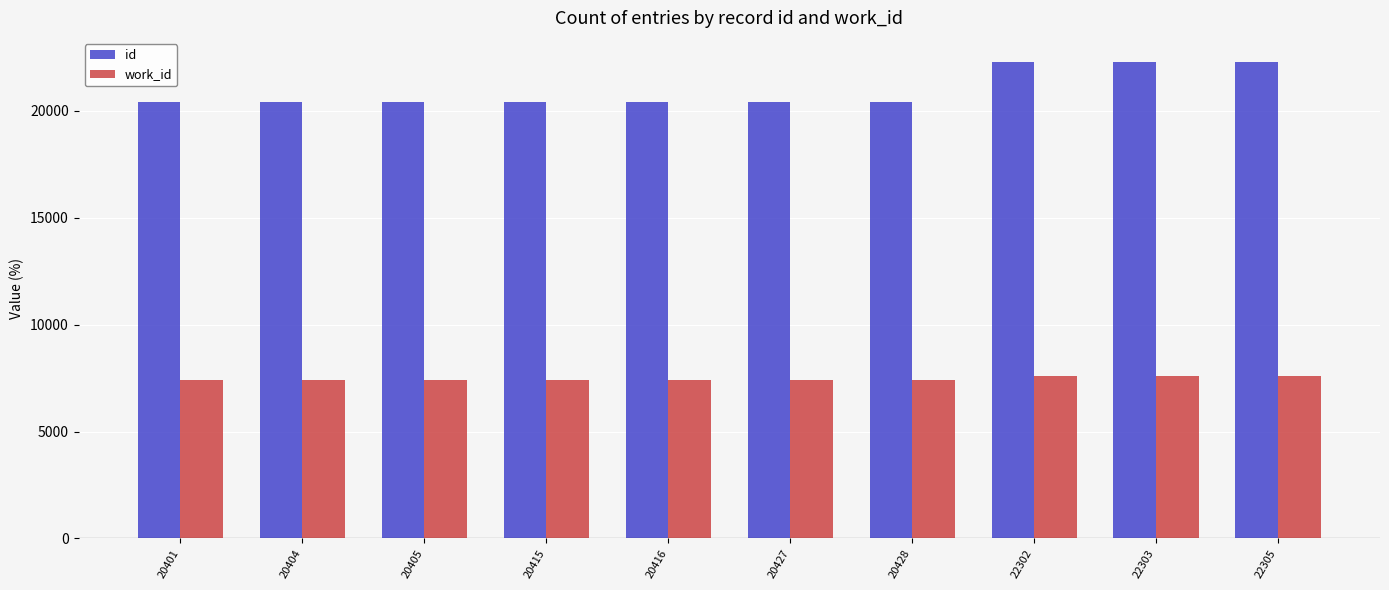

Rank the series by their maximum value, from highest to lowest.

id, work_id